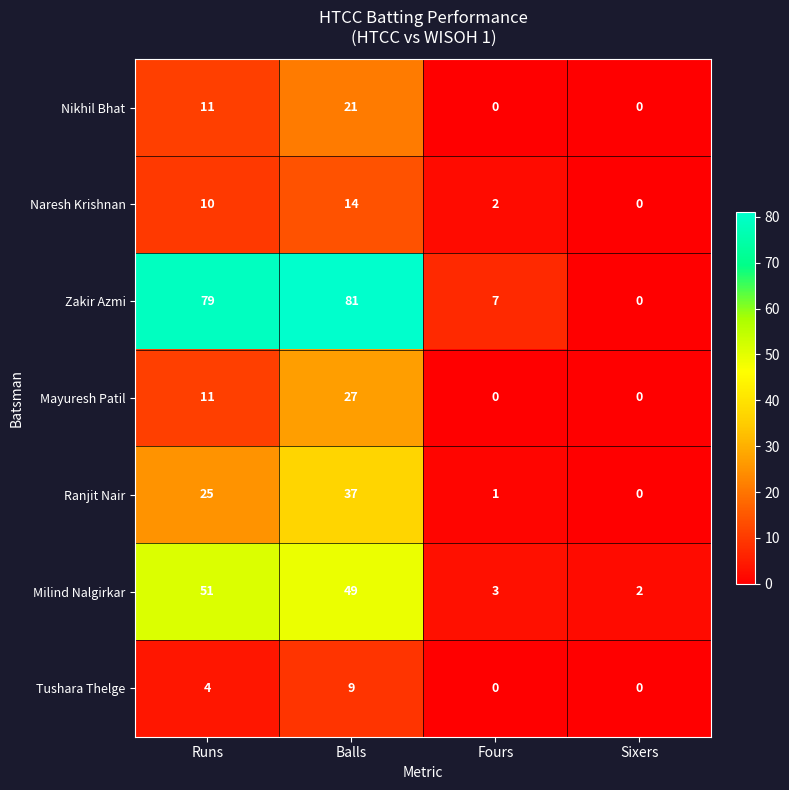

What is the greatest value displayed?

81